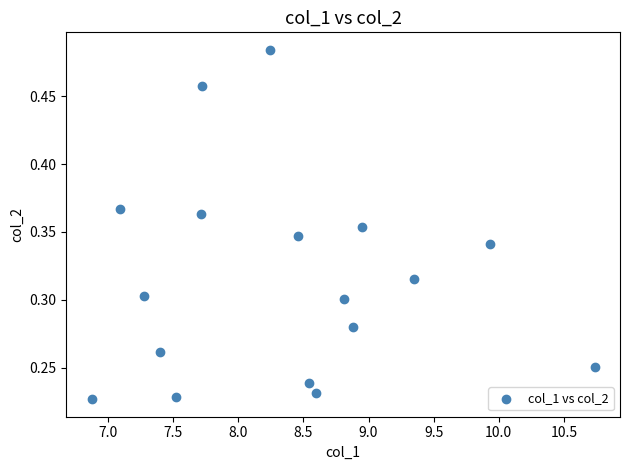

What is the range of X values (max minus min)?

3.9